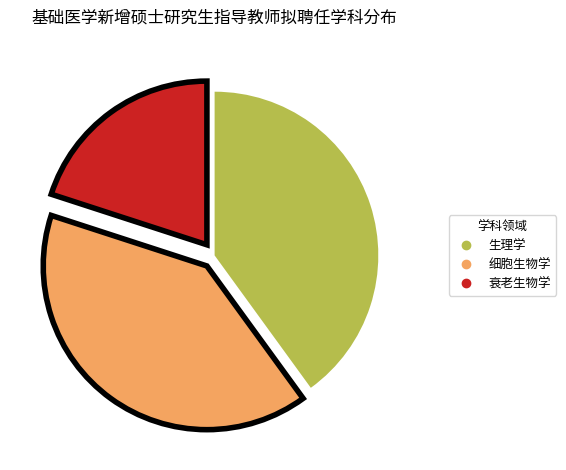

Do 衰老生物学 and 生理学 together represent more than half of the pie?

Yes